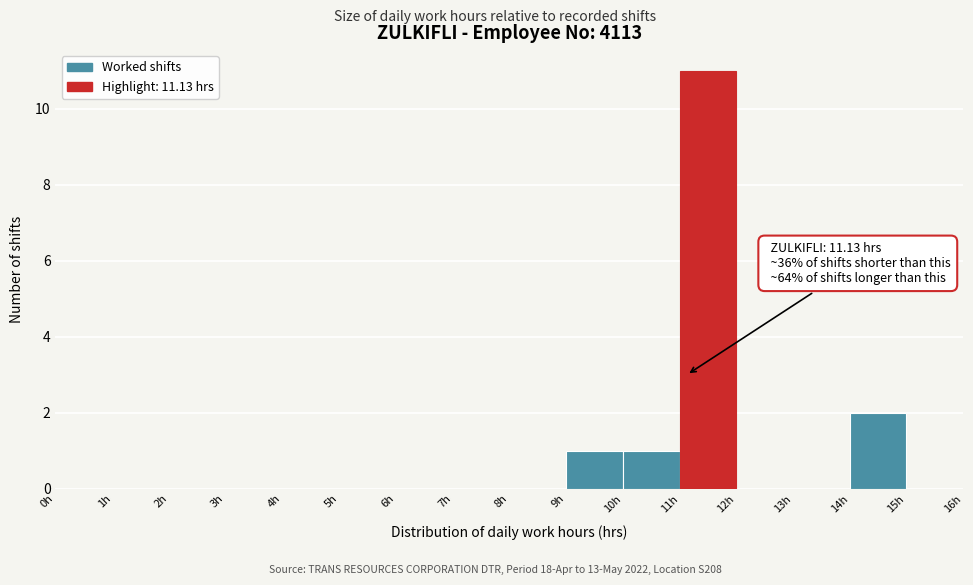

Which range on the x-axis has the tallest bar?

11 to 12